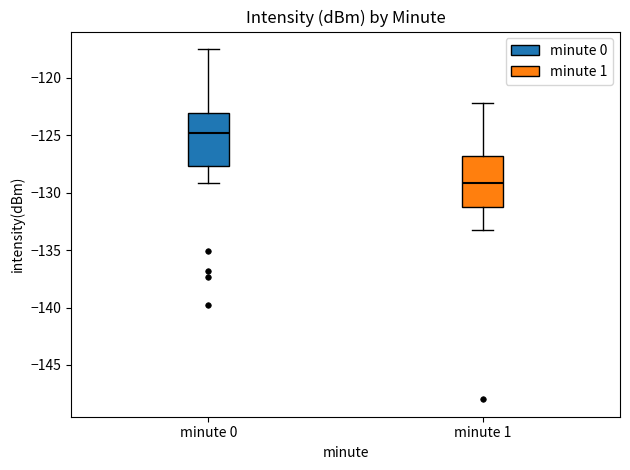

Where does the median line of the box for minute 1 sit on the y-axis? The values are not printed on the chart, so give them approximately, as read against the axis.

-129.0